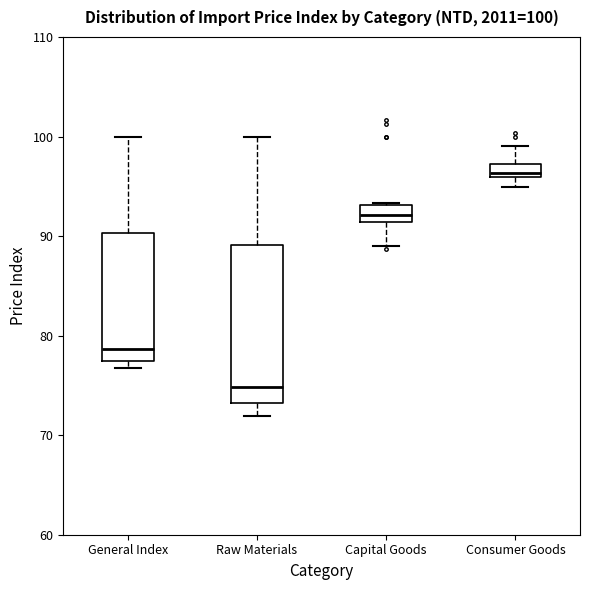

Which box's median line is the lowest?

Raw Materials